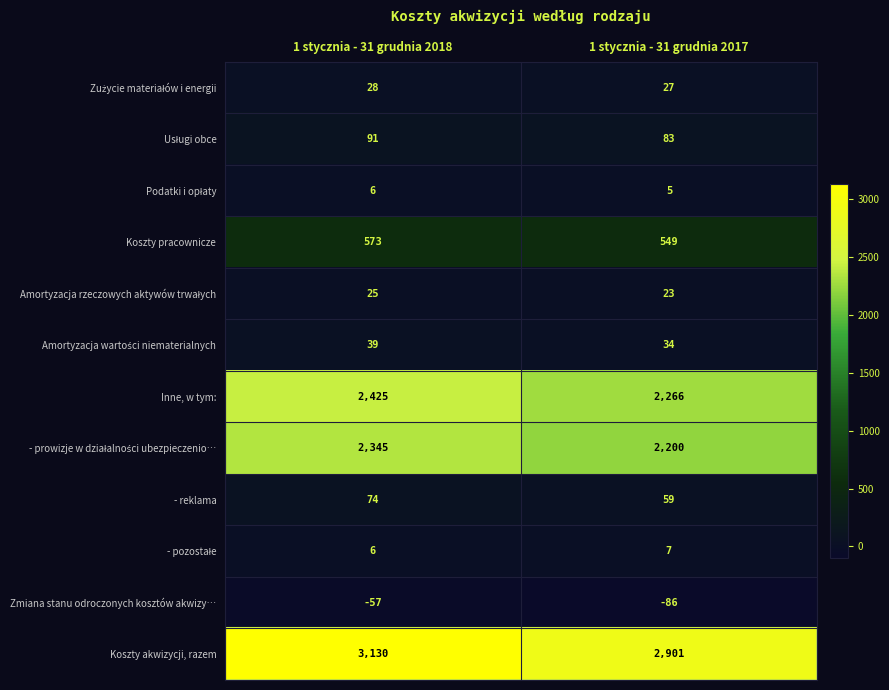

True or false: Zmiana stanu odroczonych kosztów akwizy… has a value of -57 at 1 stycznia - 31 grudnia 2018.

True